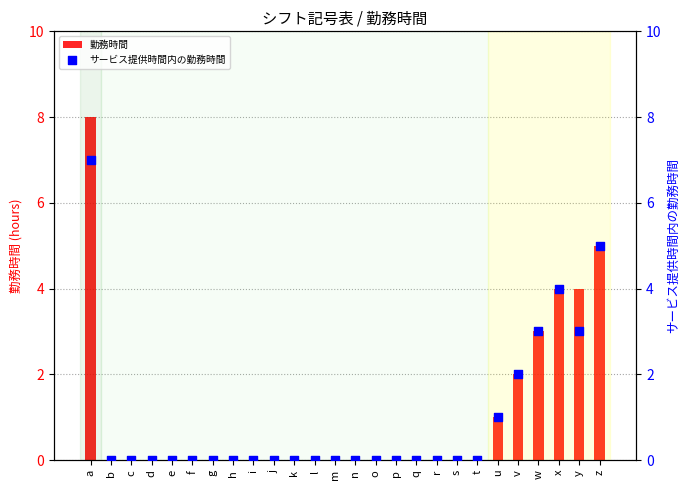

What are all the series names shown in the legend?

勤務時間, サービス提供時間内の勤務時間